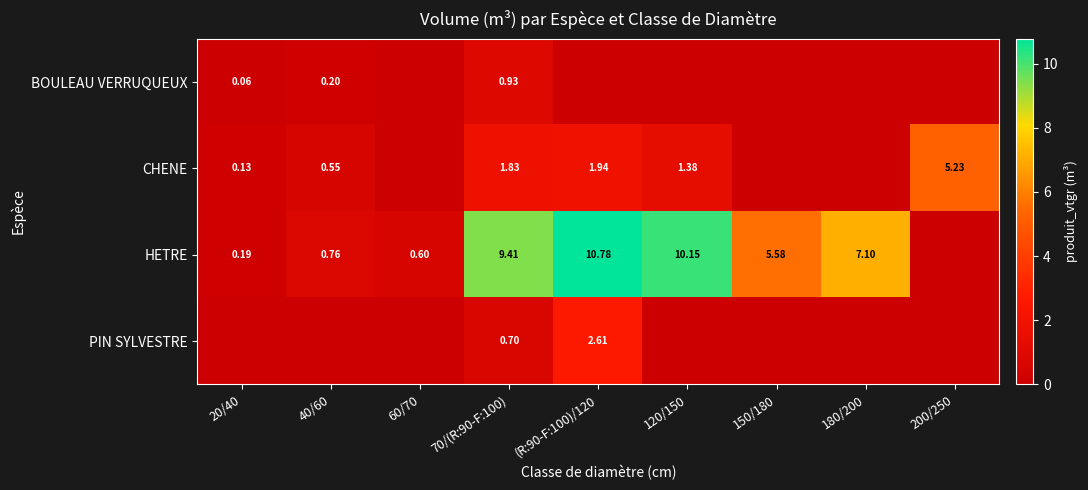

How many series are shown in this chart?

4